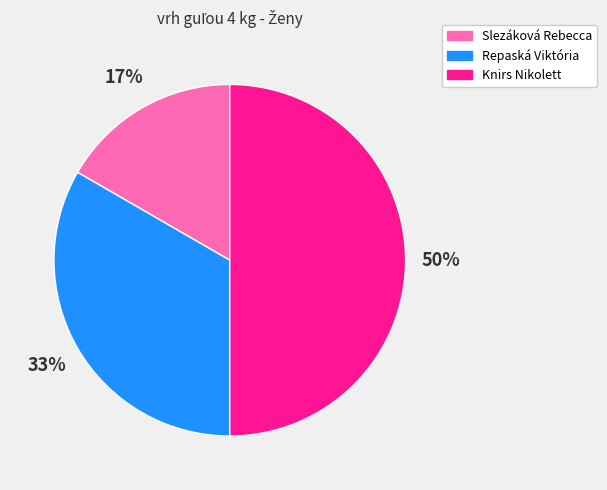

To the nearest percent, what is the difference between the Knirs Nikolett and Repaská Viktória slice percentages?

17%